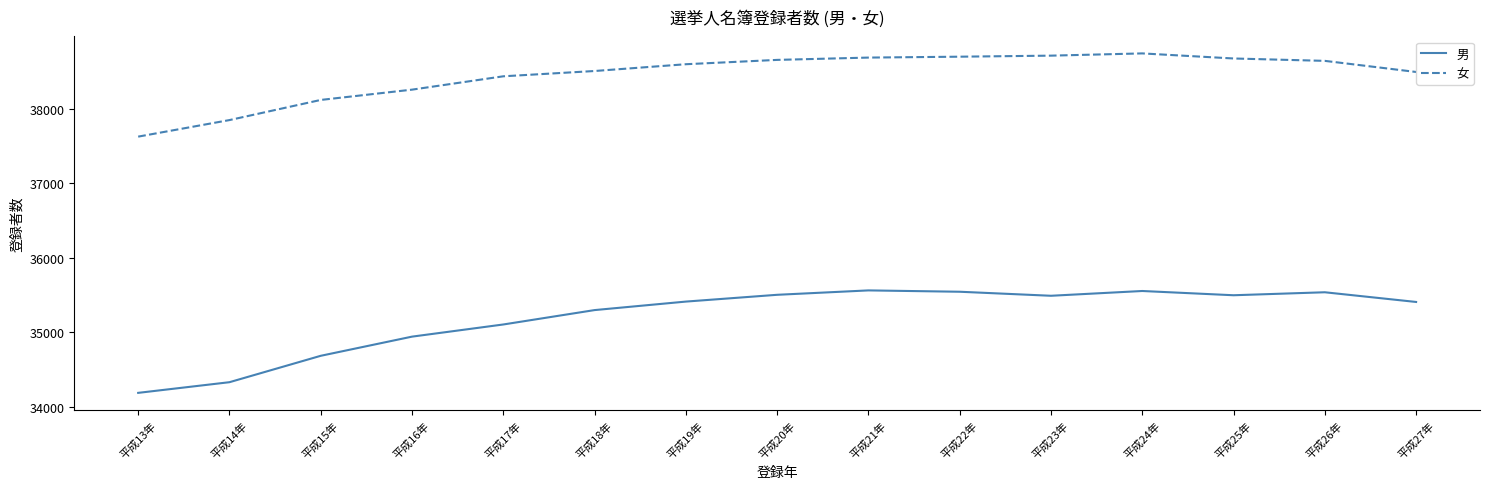

Where is 男 nearest to the value 34874?

平成16年